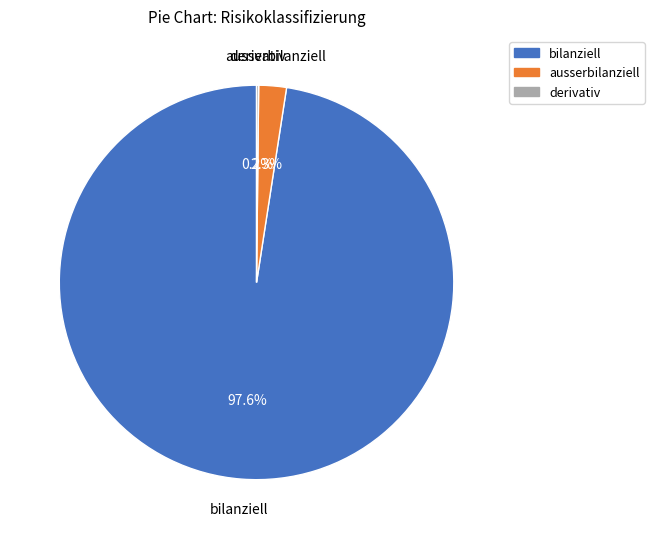

Which slice is the largest?

bilanziell